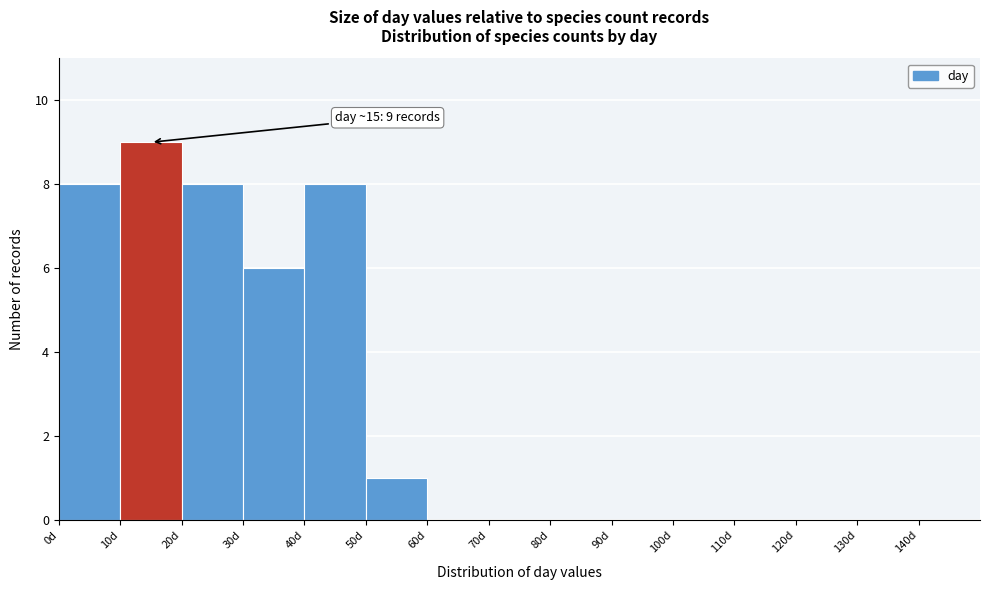

Over which range of the x-axis is the bar tallest?

10 to 20